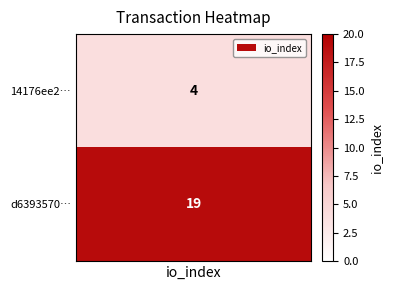

Is the value of 14176ee2fccf7c33f51df3df1231d08a8362b97 at 1 greater than the value of d6393570c937e02b0aba6af2506ffbedc3526de at 1?

No